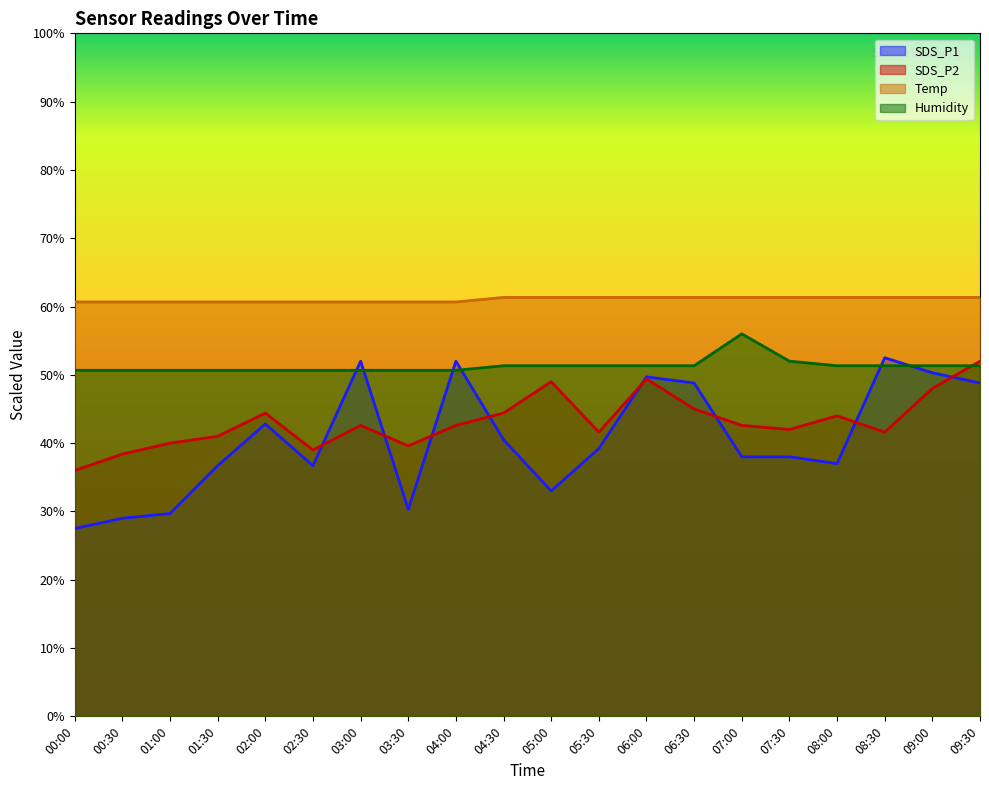

True or false: Temp and SDS_P1 cross at least once.

False